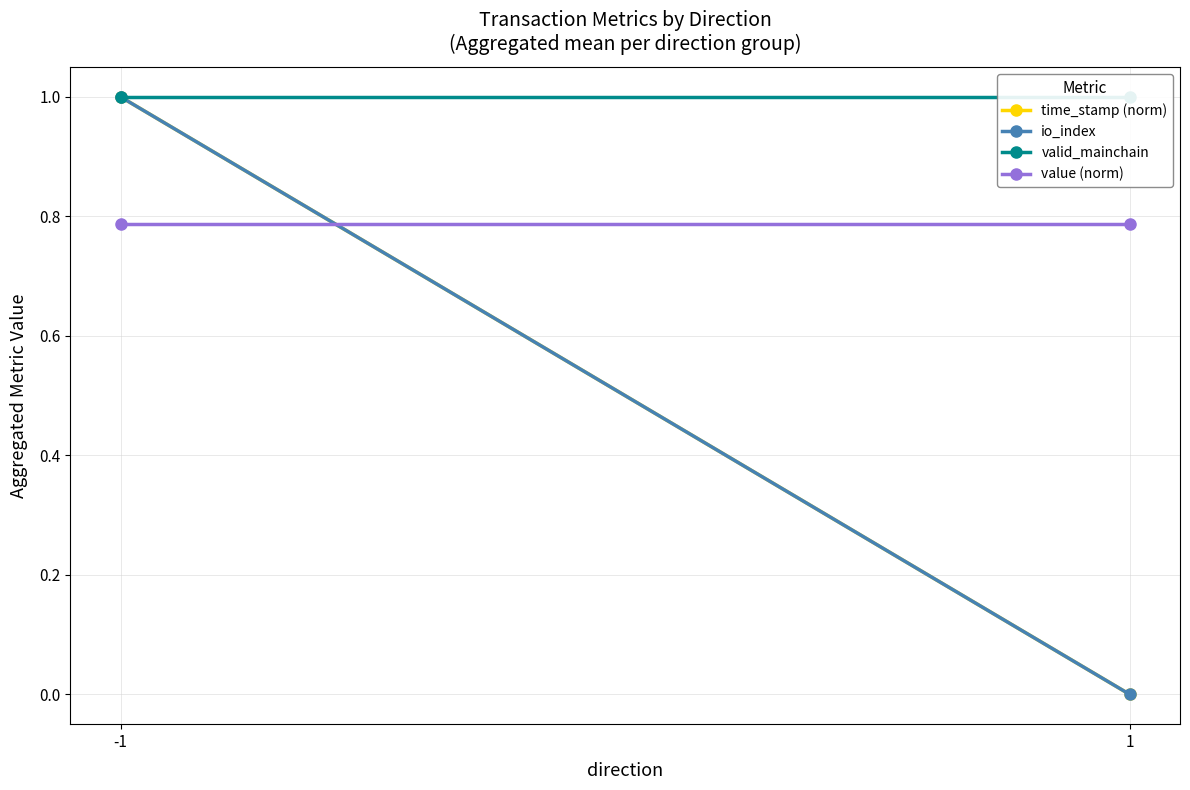

Count the number of categories in the chart.

2